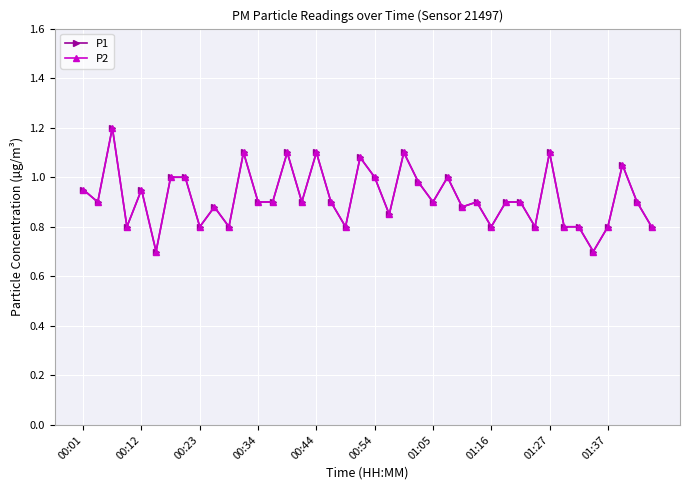

Reading left to right, what are all the values shown in this chart?

P1: 0.9	0.9	1.2	0.8	0.9	0.7	1.0	1.0	0.8	0.9	0.8	1.1	0.9	0.9	1.1	0.9	1.1	0.9	0.8	1.1	1.0	0.8	1.1	1.0	0.9	1.0	0.9	0.9	0.8	0.9	0.9	0.8	1.1	0.8	0.8	0.7	0.8	1.1	0.9	0.8
P2: 0.9	0.9	1.2	0.8	0.9	0.7	1.0	1.0	0.8	0.9	0.8	1.1	0.9	0.9	1.1	0.9	1.1	0.9	0.8	1.1	1.0	0.8	1.1	1.0	0.9	1.0	0.9	0.9	0.8	0.9	0.9	0.8	1.1	0.8	0.8	0.7	0.8	1.1	0.9	0.8